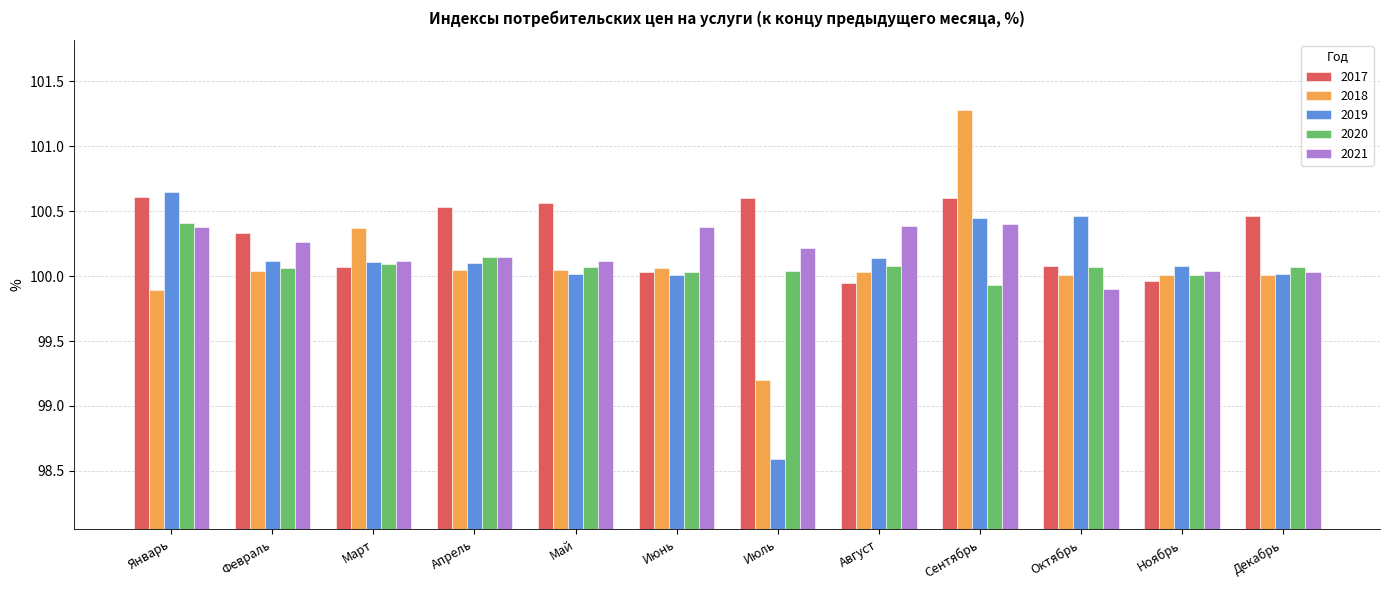

What is the spread (max minus min) of values at Июль?

2.0